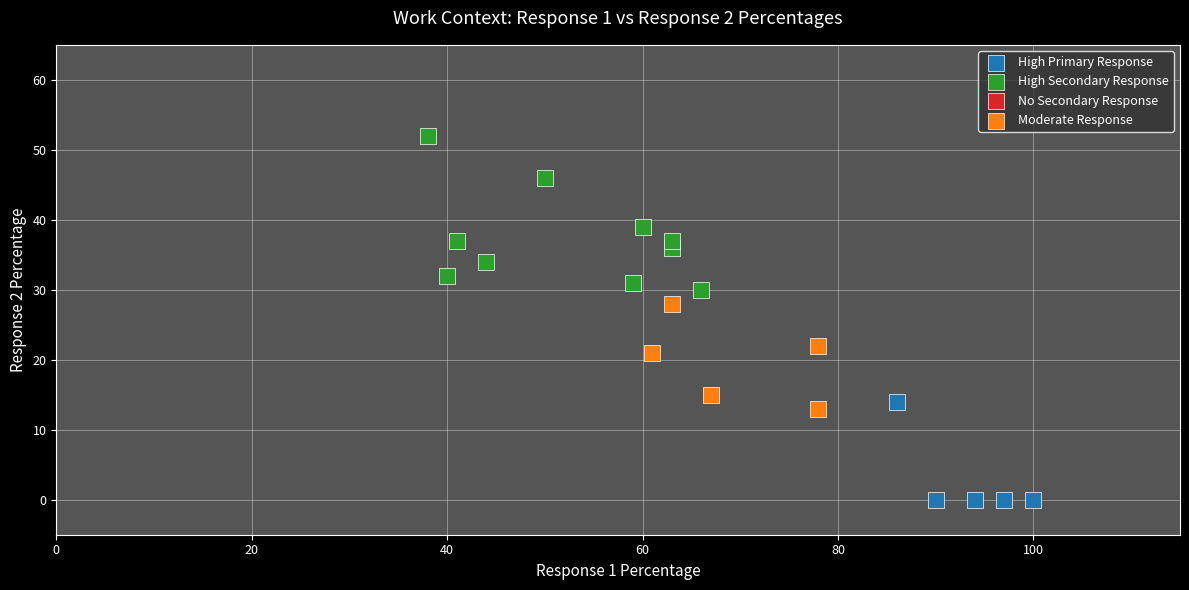

Which series reaches the maximum Y coordinate?

High Secondary Response